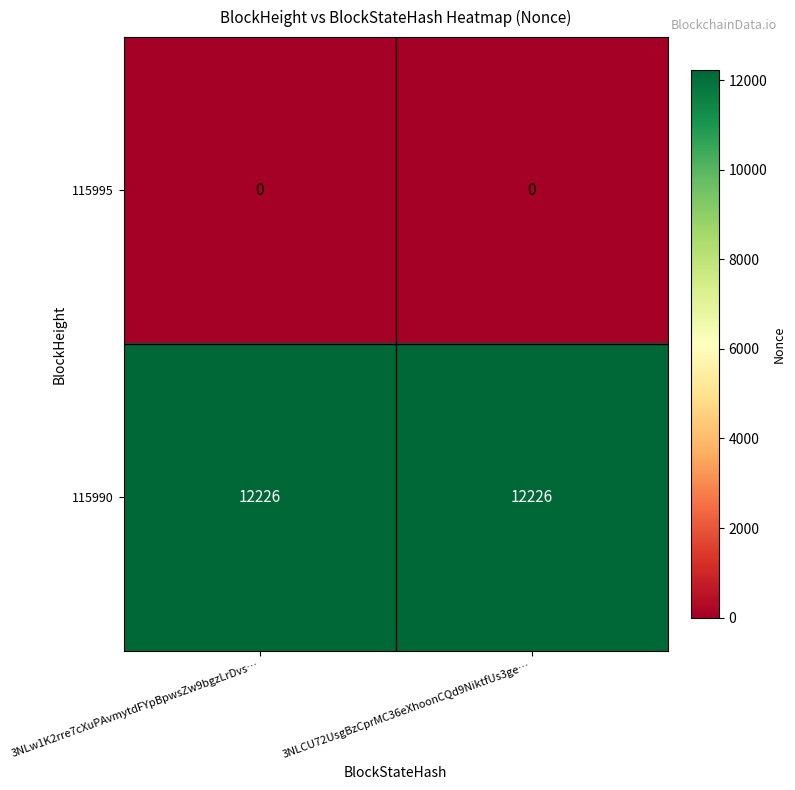

At 3NLw1K2rre7cXuPAvmytdFYpBpwsZw9bgzLrDvs…, list the series in order from smallest to largest.

115995, 115990